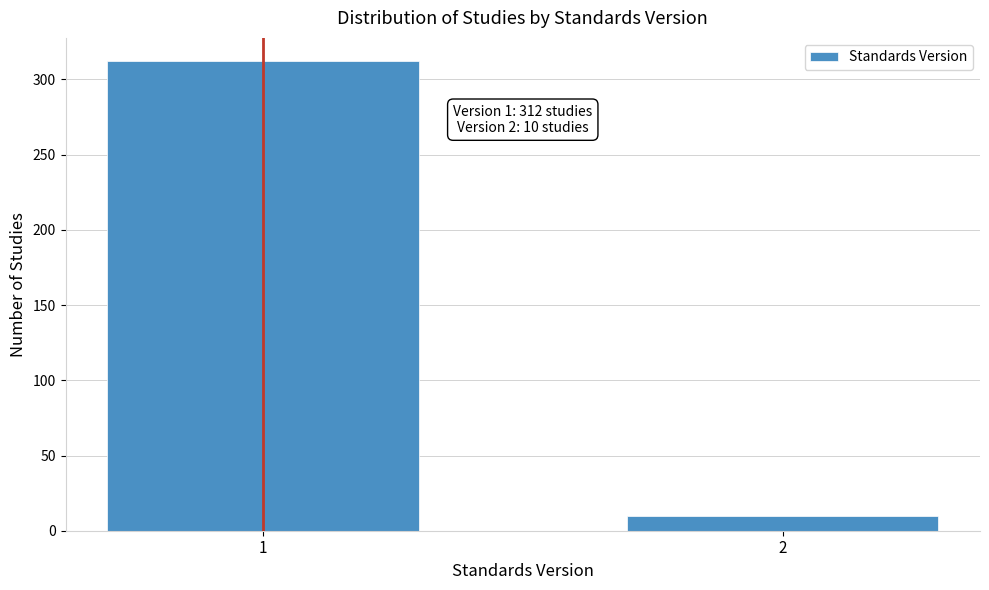

Reading left to right, transcribe all the data shown in this chart.

312	10